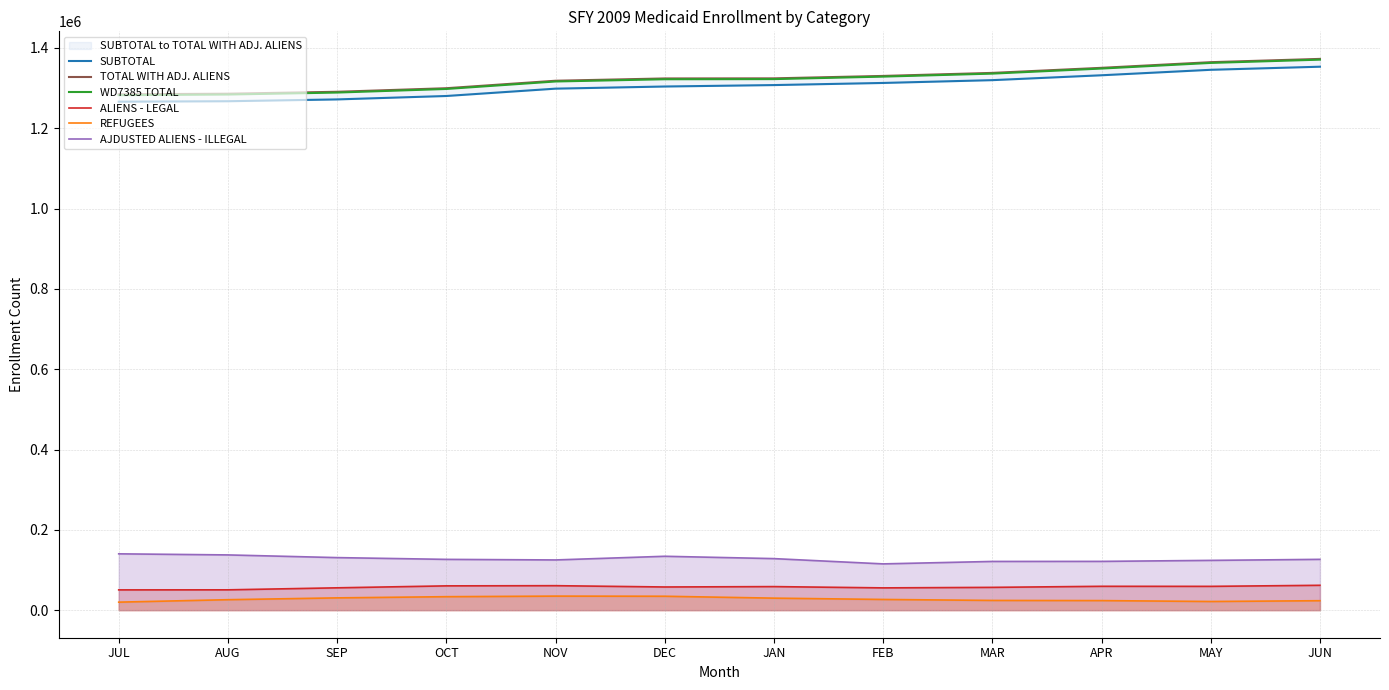

Which series has the largest total across all categories?

TOTAL WITH ADJ. ALIENS